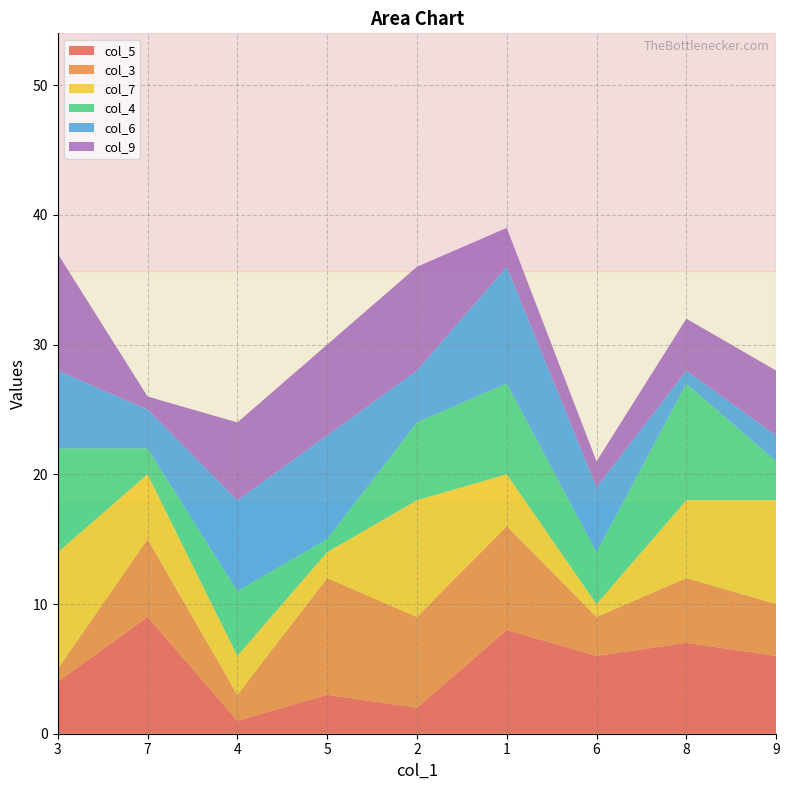

Reading left to right, list all the values displayed in this chart.

col_5: 3=4	7=9	4=1	5=3	2=2	1=8	6=6	8=7	9=6
col_3: 3=1	7=6	4=2	5=9	2=7	1=8	6=3	8=5	9=4
col_7: 3=9	7=5	4=3	5=2	2=9	1=4	6=1	8=6	9=8
col_4: 3=8	7=2	4=5	5=1	2=6	1=7	6=4	8=9	9=3
col_6: 3=6	7=3	4=7	5=8	2=4	1=9	6=5	8=1	9=2
col_9: 3=9	7=1	4=6	5=7	2=8	1=3	6=2	8=4	9=5